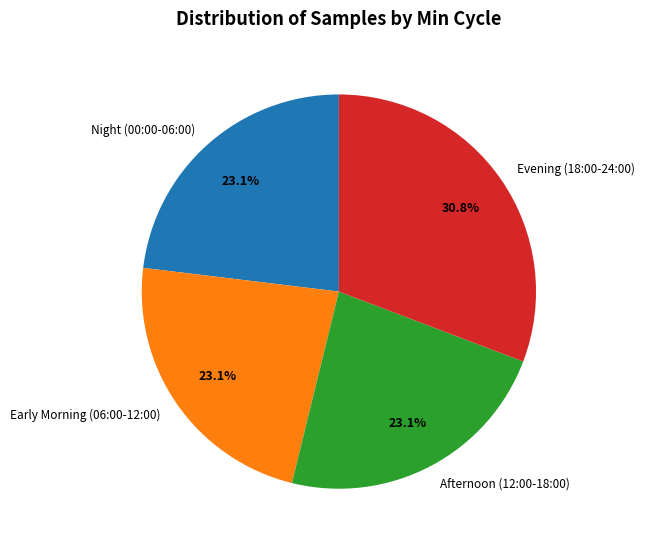

Does Early Morning (06:00-12:00) account for over 50% of the chart?

No